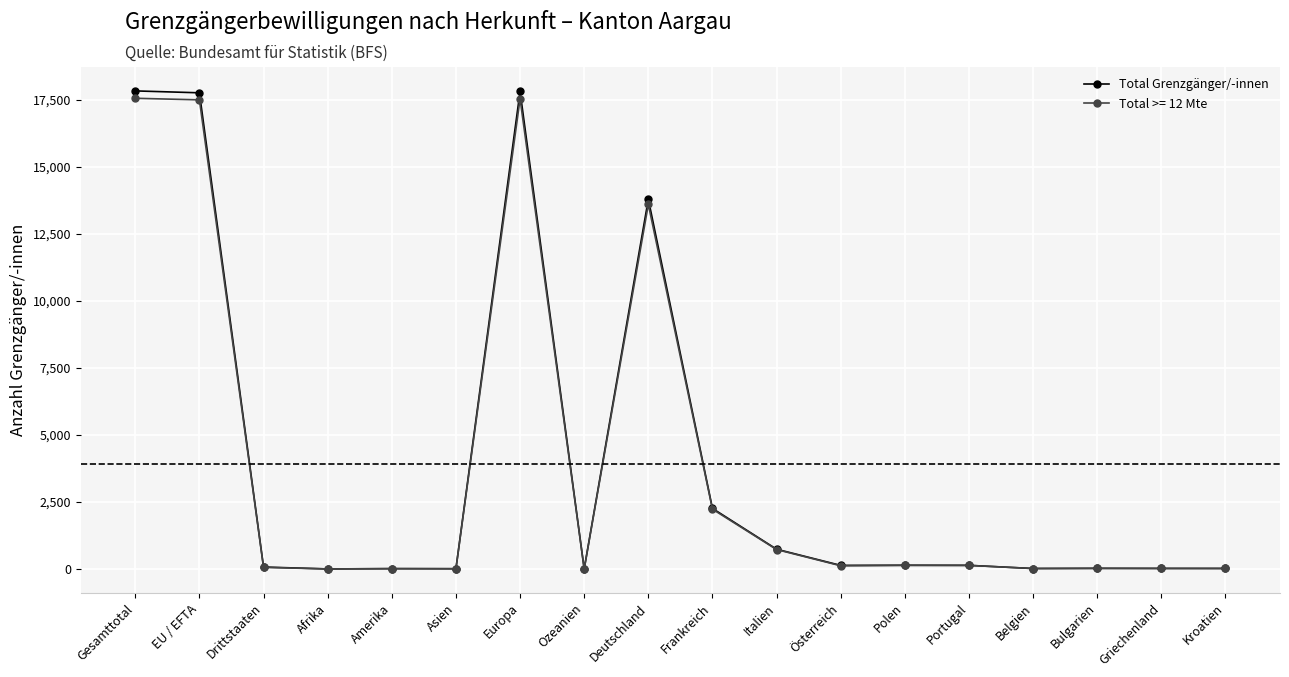

Which series has the largest range (max minus min)?

Total Grenzgänger/-innen